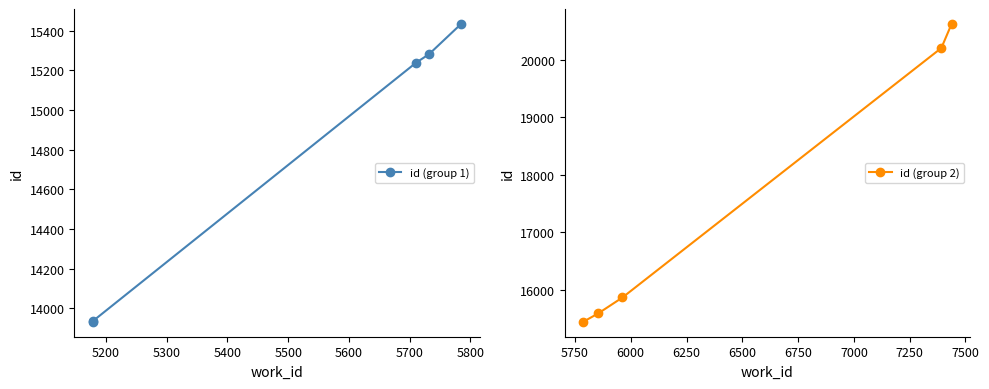

What is the value of the id (group 2) point at the 1st from the left?

15439